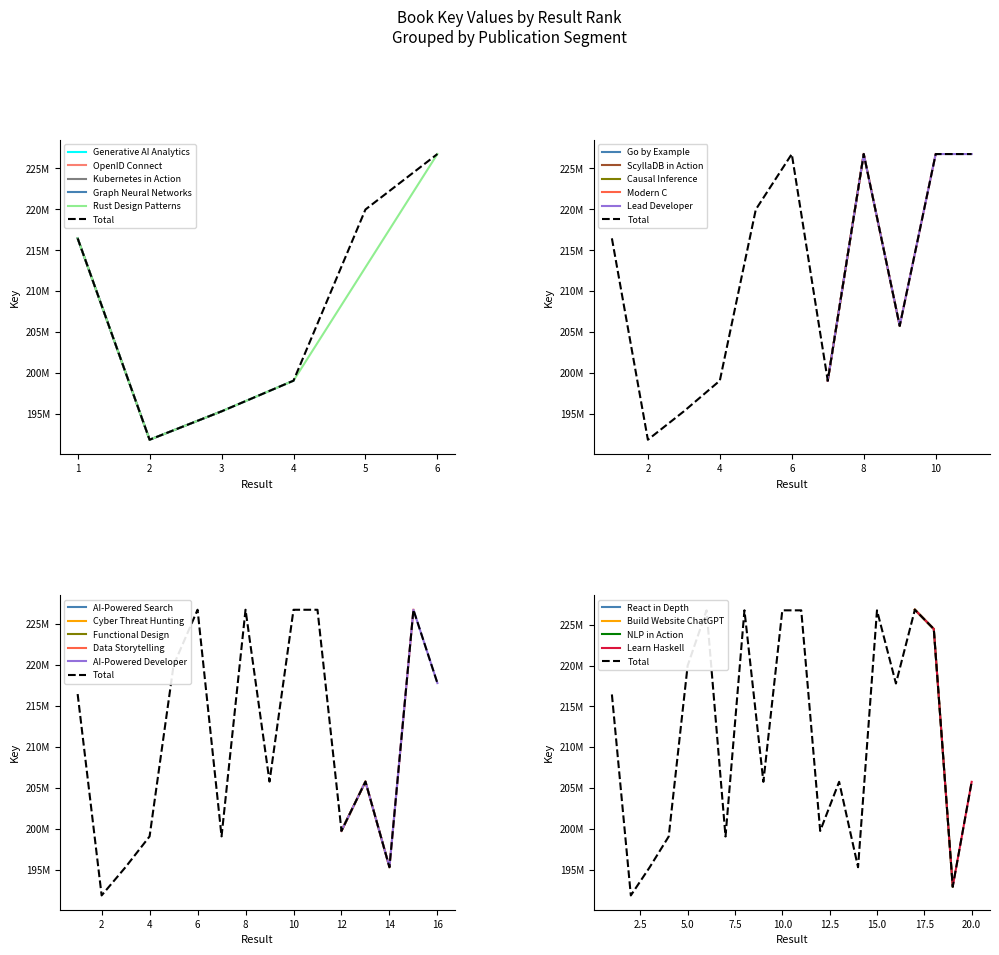

How many data points does each series have?

20